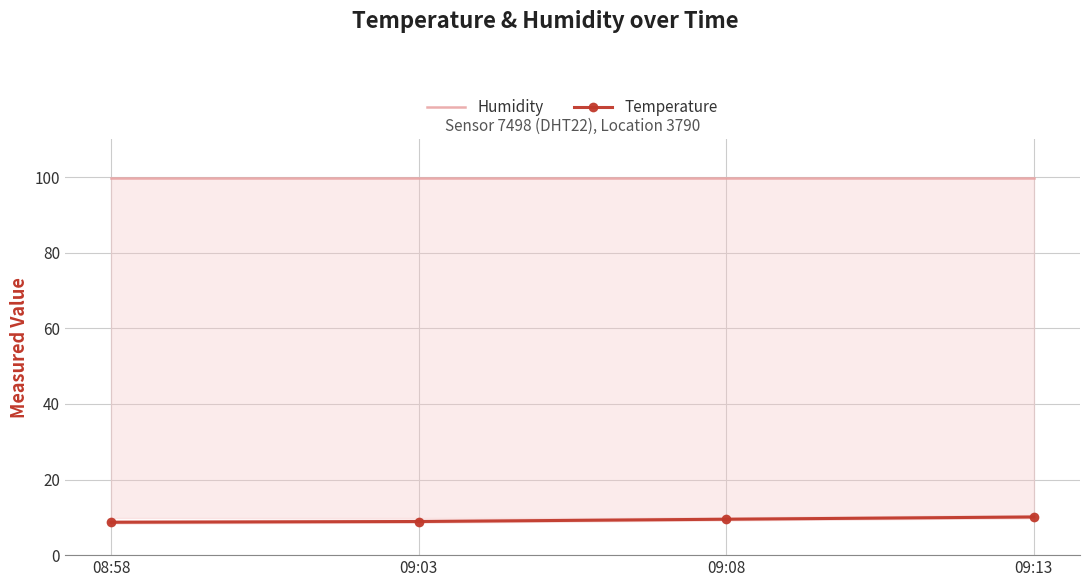

Read the Humidity value at 09:13.

99.9